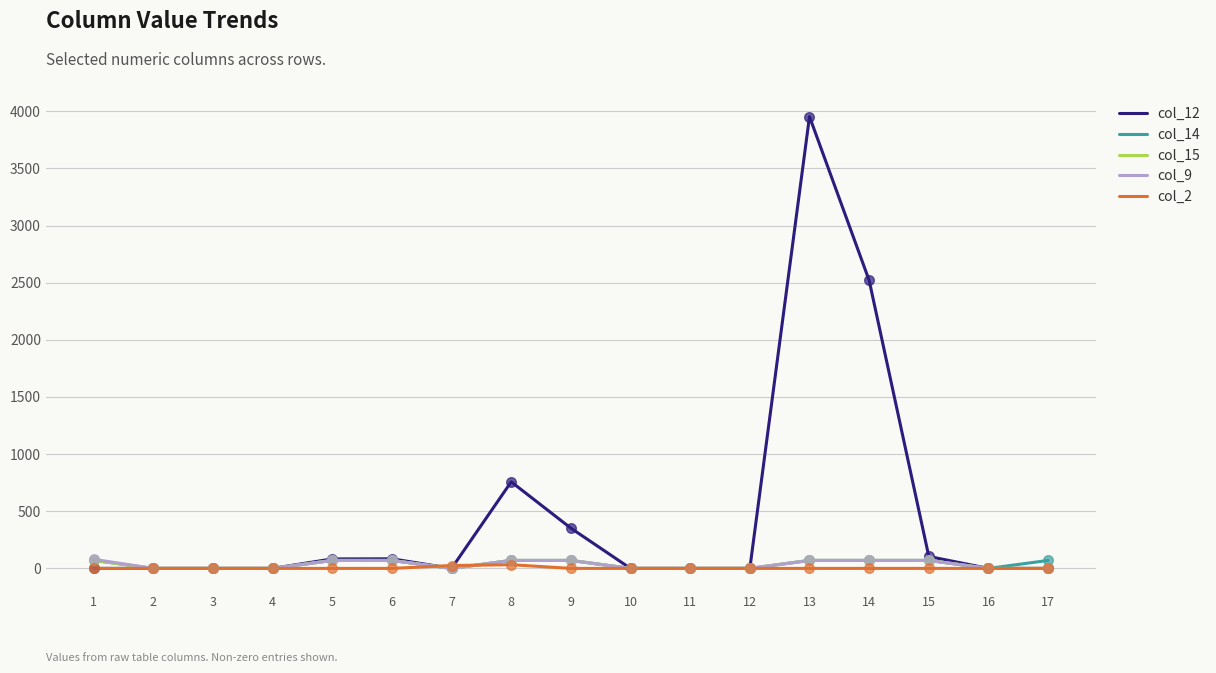

Which series has the widest spread of values?

col_12